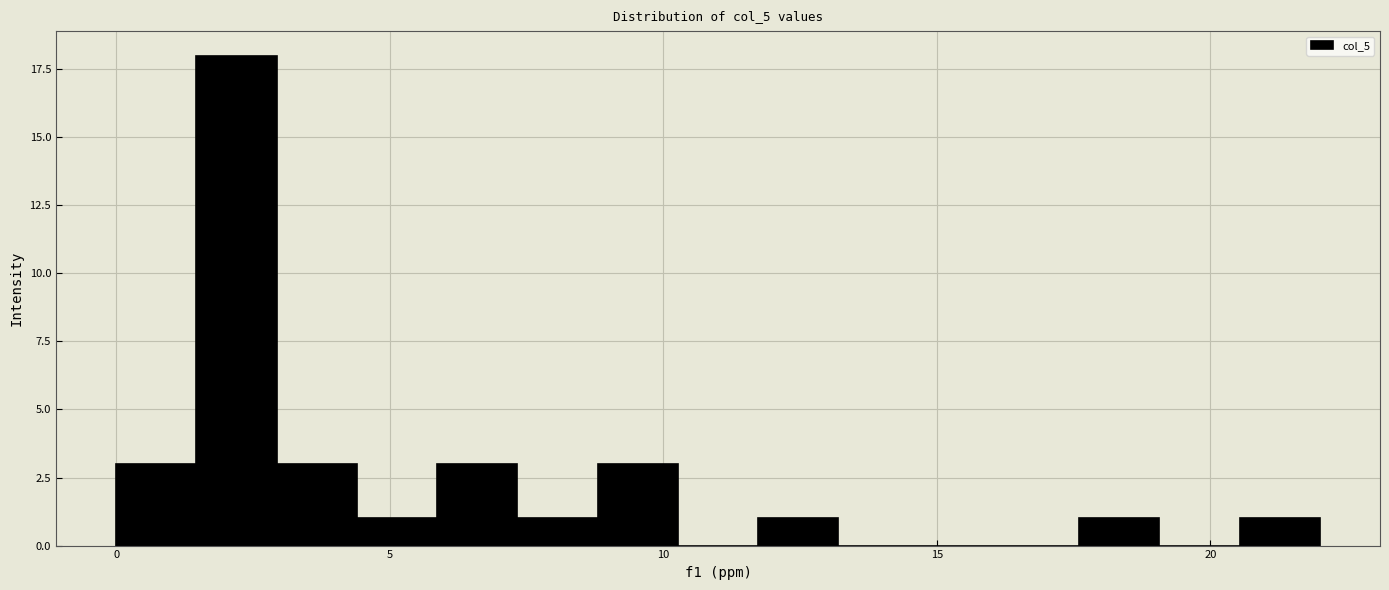

Around what value on the x-axis is the tallest bar? Give the approximate position of its centre, as read against the axis.

2.0